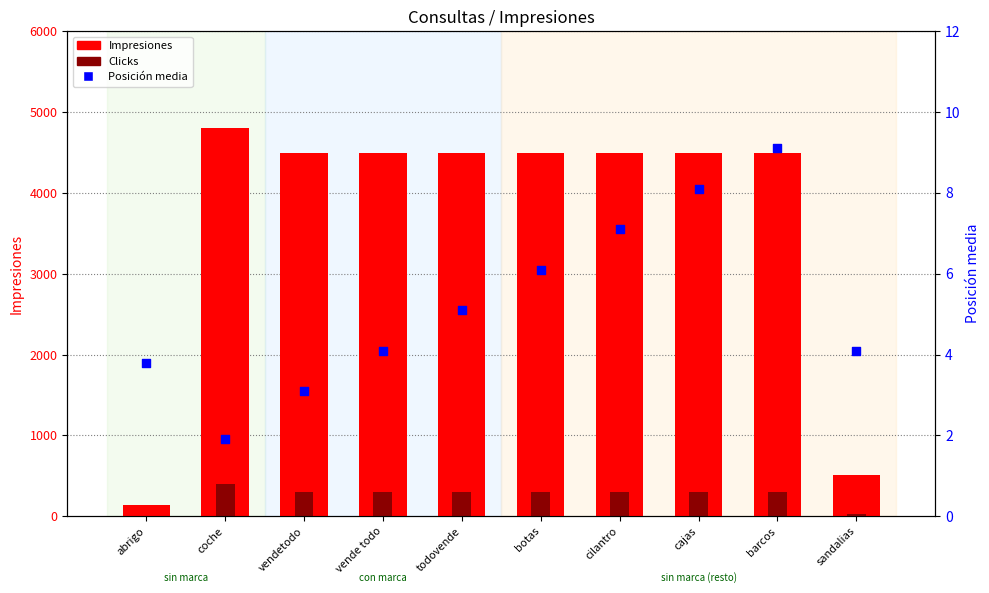

At which category is the sum across all series the highest?

coche